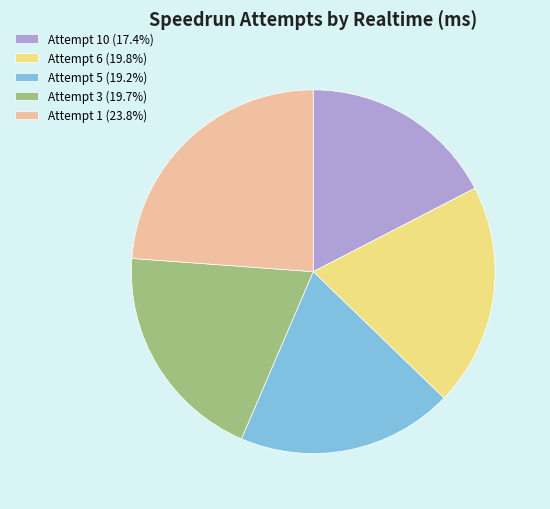

Do Attempt 10 (17.4%) and Attempt 1 (23.8%) together represent more than half of the pie?

No